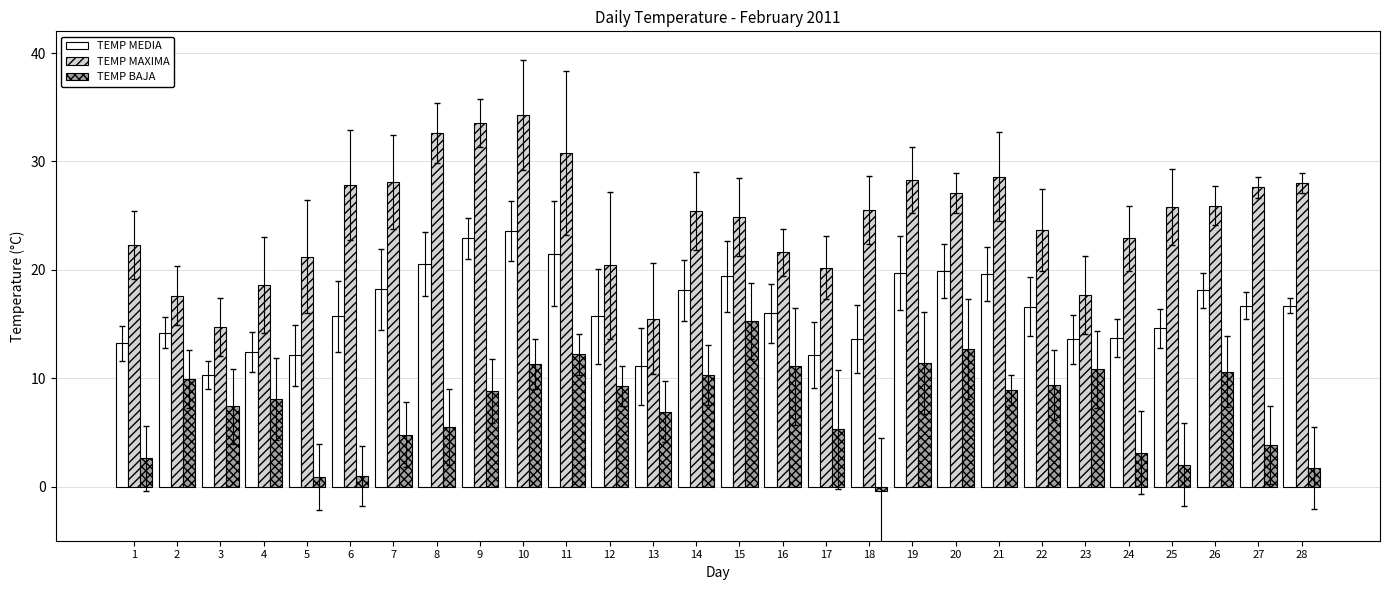

What is the spread (max minus min) of values at 2?

7.7